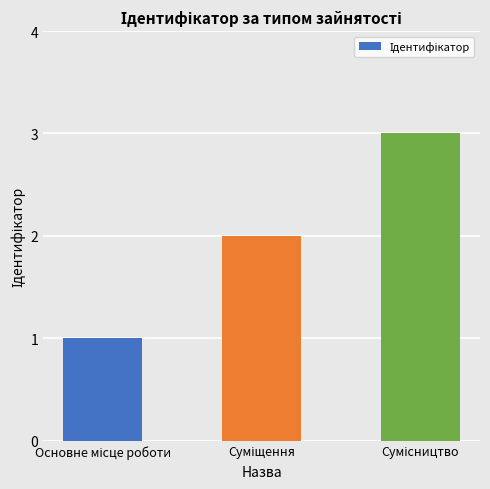

Does the chart contain any negative values?

No